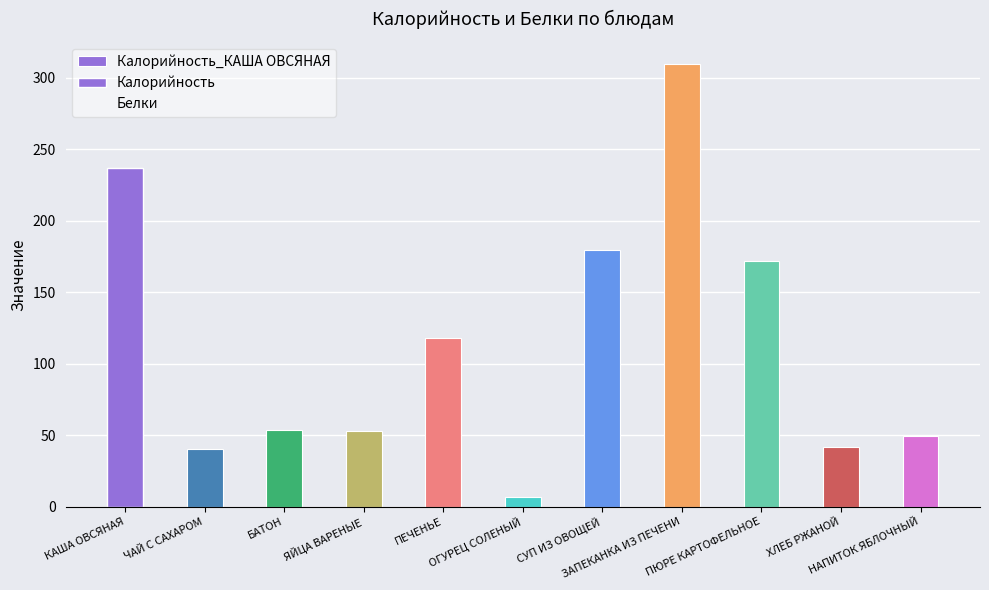

The Калорийность series shows 42.0 at ХЛЕБ РЖАНОЙ. True or false?

True